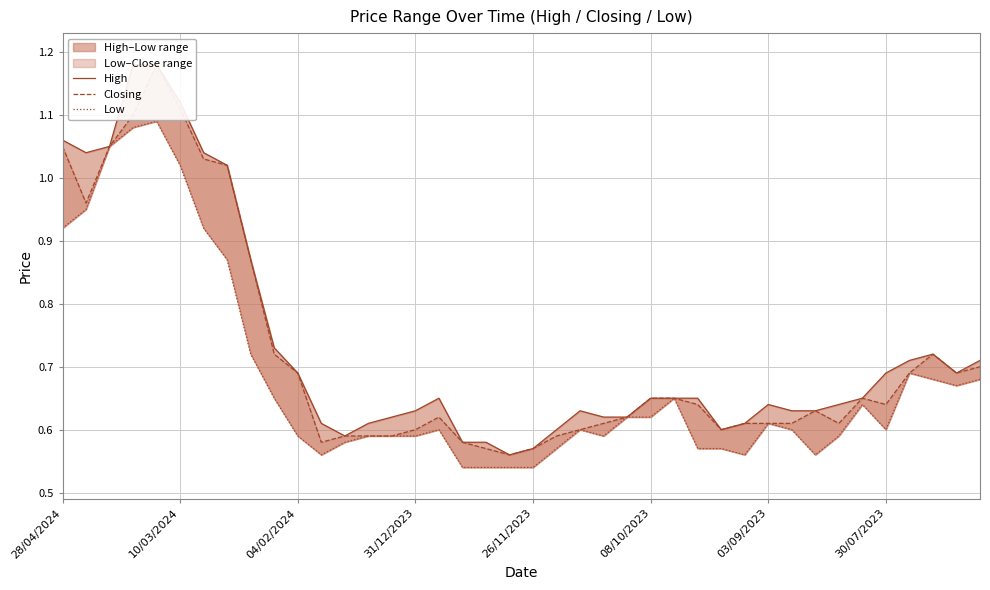

What position from the left is 26/11/2023?

5